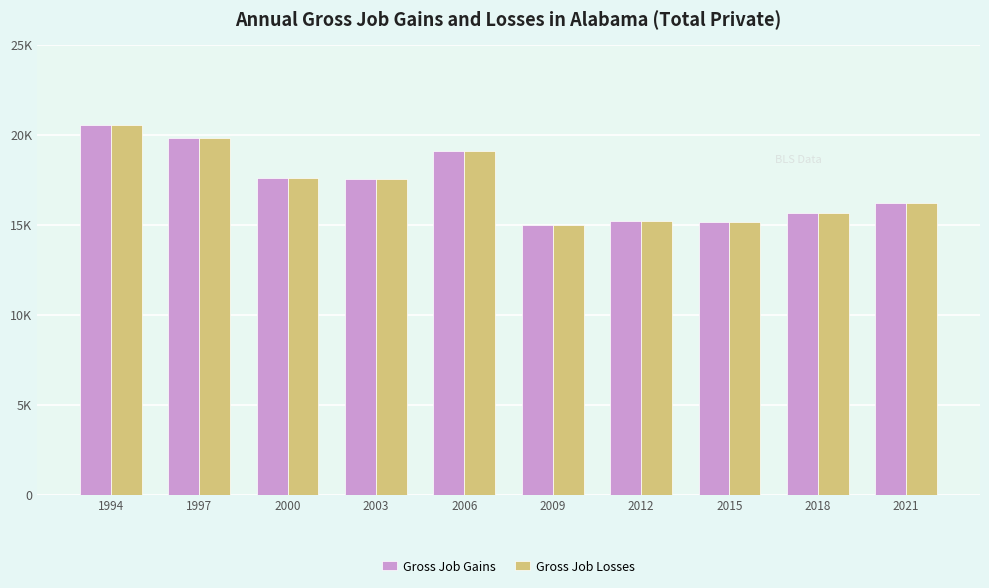

What is the value of the Gross Job Losses bar at the 8th from the left?

15178